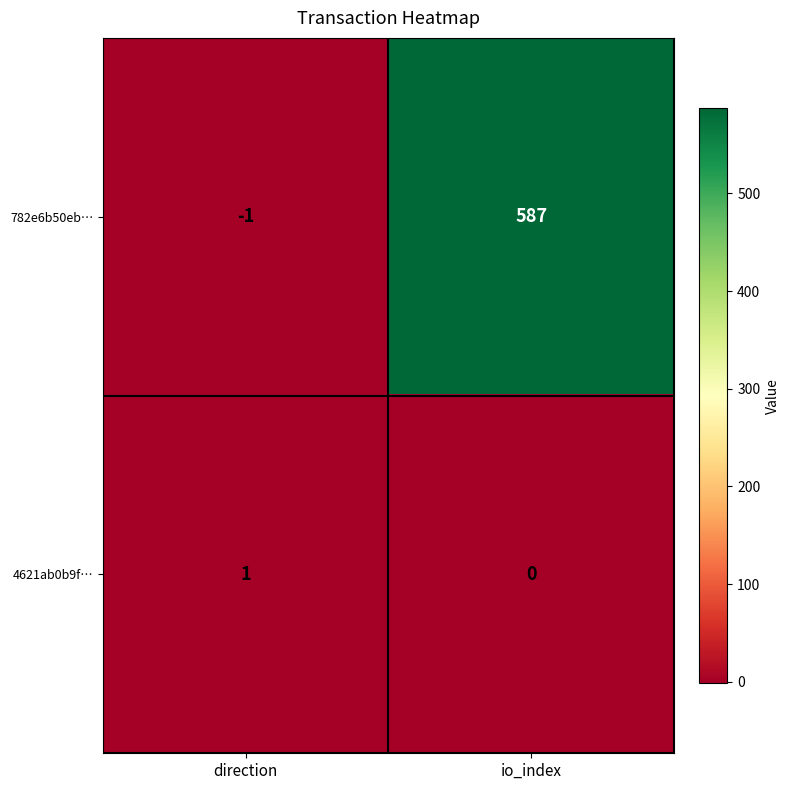

What is the highest value of the 782e6b50eb… series?

587